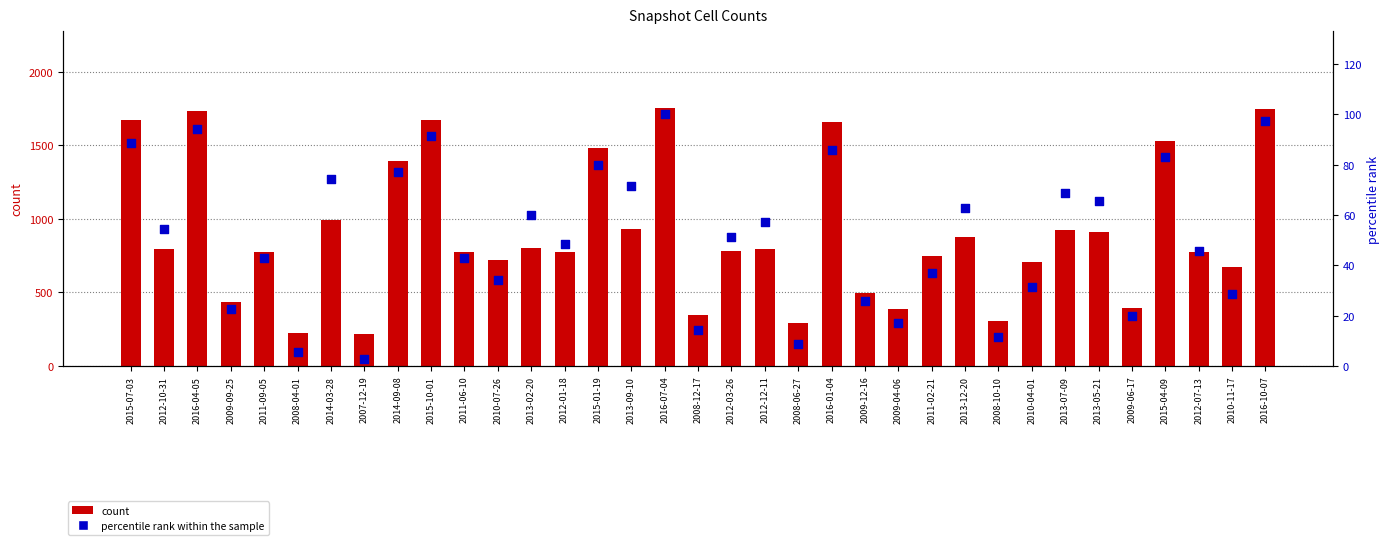

Is the value of percentile rank within the sample at 2007-12-19 greater than the value of count at 2015-01-19?

No